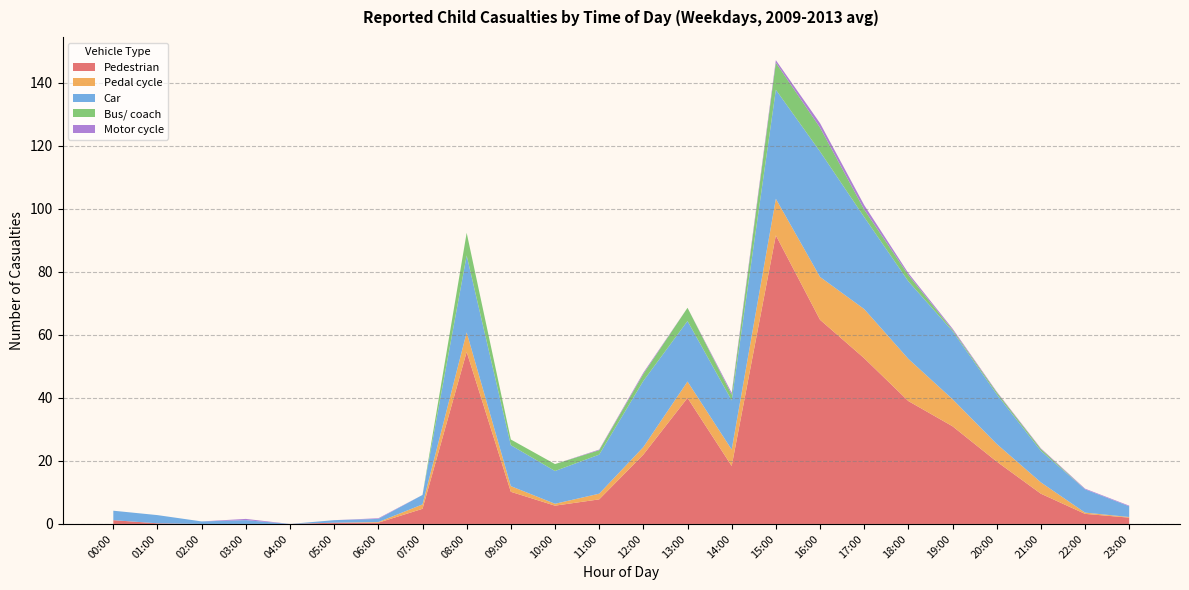

Reading left to right, list all the values displayed in this chart.

Pedestrian: 00:00=1.2	01:00=0.2	02:00=0.0	03:00=0.0	04:00=0.0	05:00=0.4	06:00=0.4	07:00=4.8	08:00=54.6	09:00=10.2	10:00=5.8	11:00=7.8	12:00=22.0	13:00=40.0	14:00=18.4	15:00=91.6	16:00=64.8	17:00=52.6	18:00=39.0	19:00=31.0	20:00=19.8	21:00=9.6	22:00=3.2	23:00=2.0
Pedal cycle: 00:00=0.0	01:00=0.0	02:00=0.0	03:00=0.0	04:00=0.0	05:00=0.0	06:00=0.2	07:00=1.4	08:00=6.2	09:00=1.8	10:00=0.6	11:00=1.8	12:00=2.4	13:00=5.2	14:00=5.2	15:00=11.6	16:00=13.6	17:00=15.6	18:00=13.4	19:00=8.6	20:00=5.6	21:00=3.6	22:00=0.4	23:00=0.2
Car: 00:00=3.0	01:00=2.6	02:00=0.8	03:00=1.2	04:00=0.0	05:00=0.8	06:00=1.0	07:00=3.0	08:00=24.4	09:00=13.0	10:00=10.4	11:00=12.4	12:00=21.0	13:00=19.2	14:00=15.6	15:00=34.6	16:00=39.8	17:00=29.2	18:00=24.6	19:00=21.6	20:00=15.8	21:00=10.0	22:00=7.4	23:00=3.4
Bus/ coach: 00:00=0.0	01:00=0.0	02:00=0.0	03:00=0.0	04:00=0.0	05:00=0.0	06:00=0.0	07:00=0.0	08:00=7.2	09:00=1.8	10:00=2.2	11:00=1.4	12:00=2.2	13:00=4.2	14:00=1.8	15:00=8.6	16:00=7.6	17:00=2.4	18:00=2.0	19:00=0.4	20:00=0.6	21:00=0.6	22:00=0.0	23:00=0.0
Motor cycle: 00:00=0.0	01:00=0.0	02:00=0.0	03:00=0.4	04:00=0.0	05:00=0.0	06:00=0.2	07:00=0.0	08:00=0.0	09:00=0.0	10:00=0.0	11:00=0.2	12:00=0.4	13:00=0.0	14:00=0.6	15:00=0.8	16:00=1.4	17:00=1.4	18:00=0.6	19:00=0.4	20:00=0.2	21:00=0.2	22:00=0.2	23:00=0.2